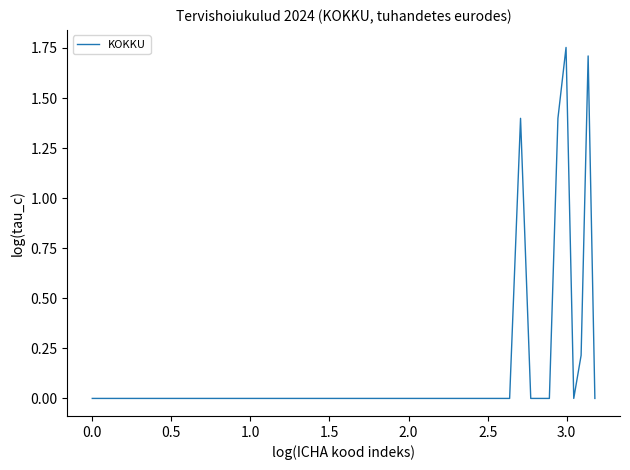

How many lines are shown in the chart?

1